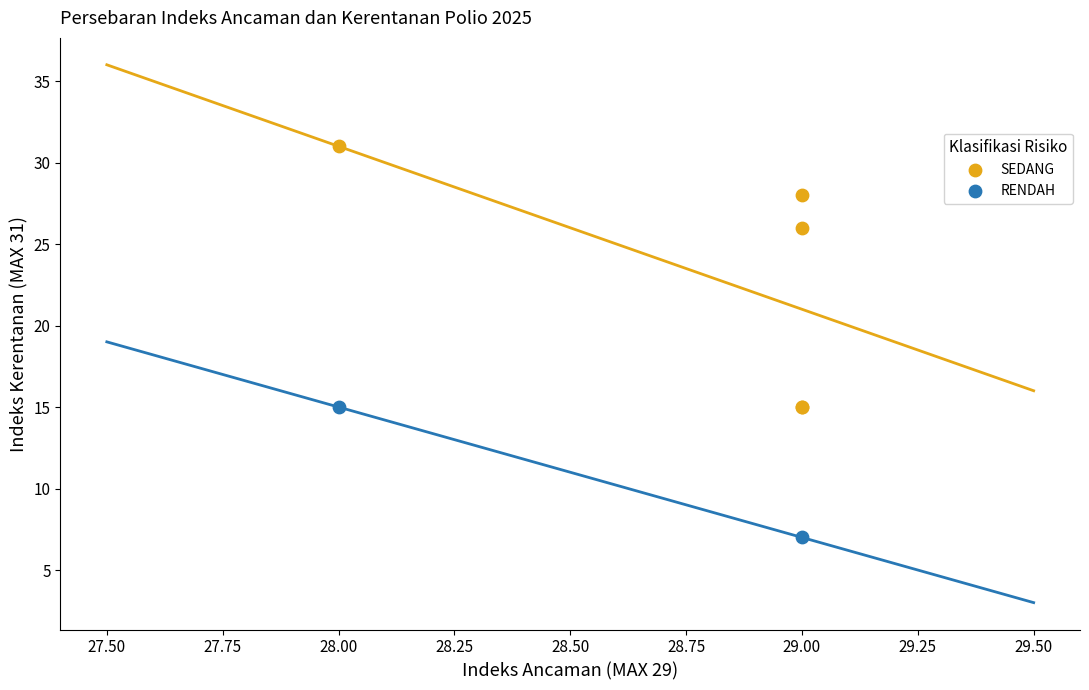

What are all the series names shown in the legend?

SEDANG, RENDAH